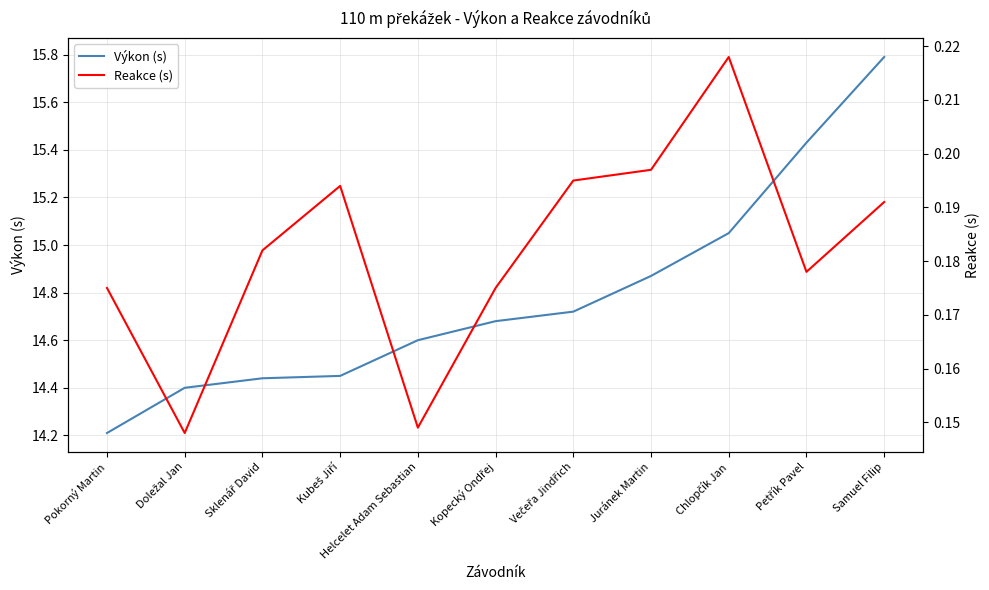

Read the Výkon (s) value at Kopecký Ondřej.

14.7